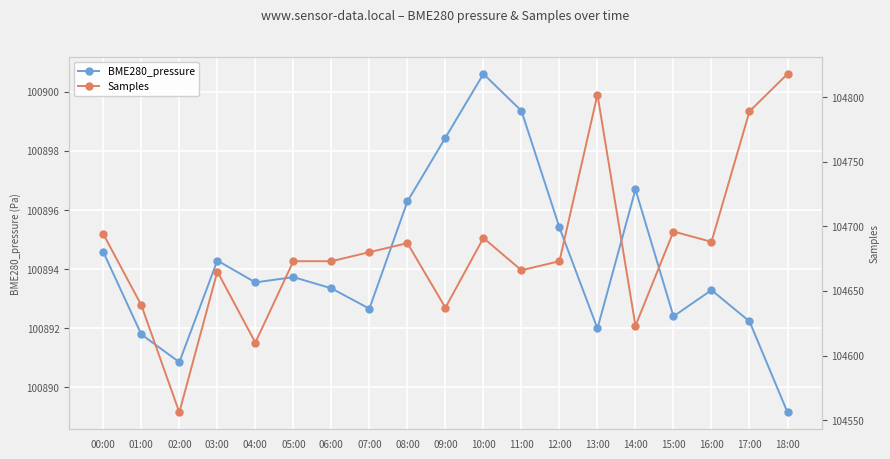

What is the label of the 7th point from the left?

06:00